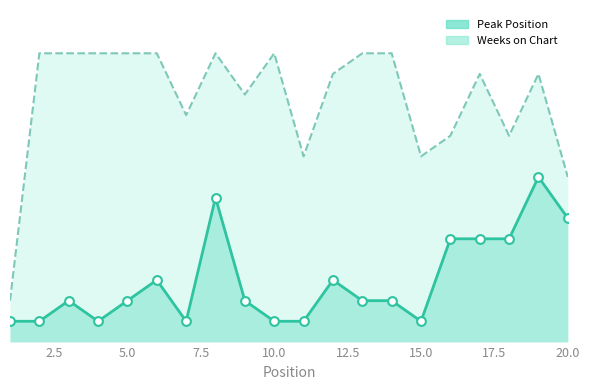

Which series reaches the minimum Y coordinate?

Peak Position